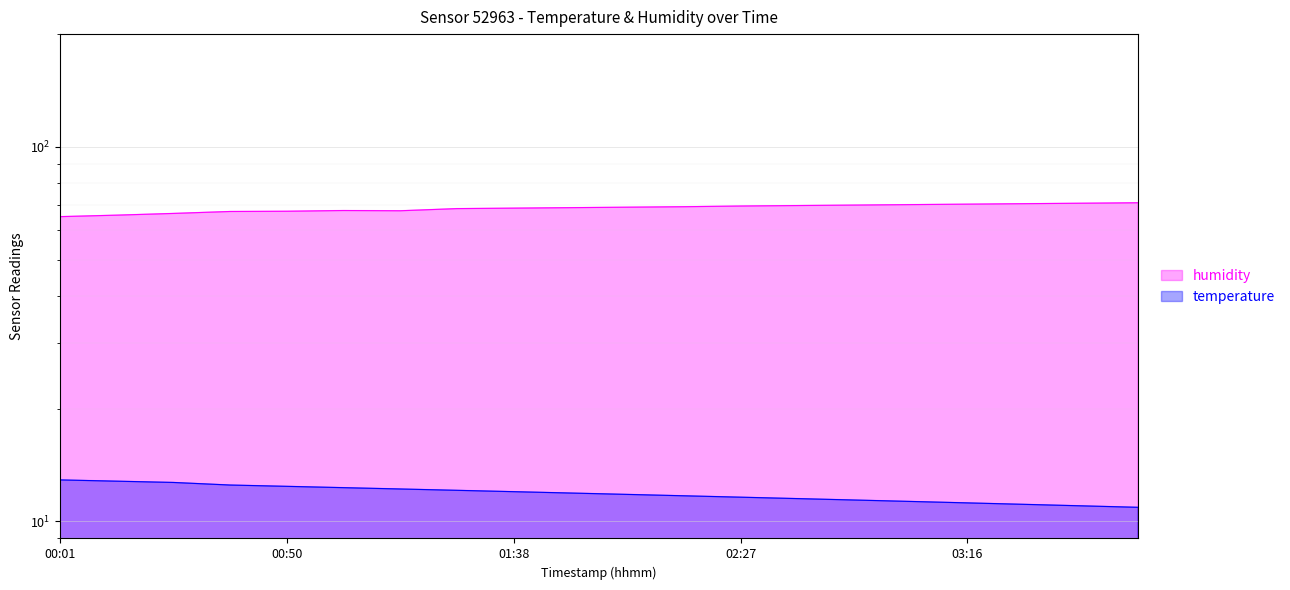

What is the average value of the temperature series?

11.9